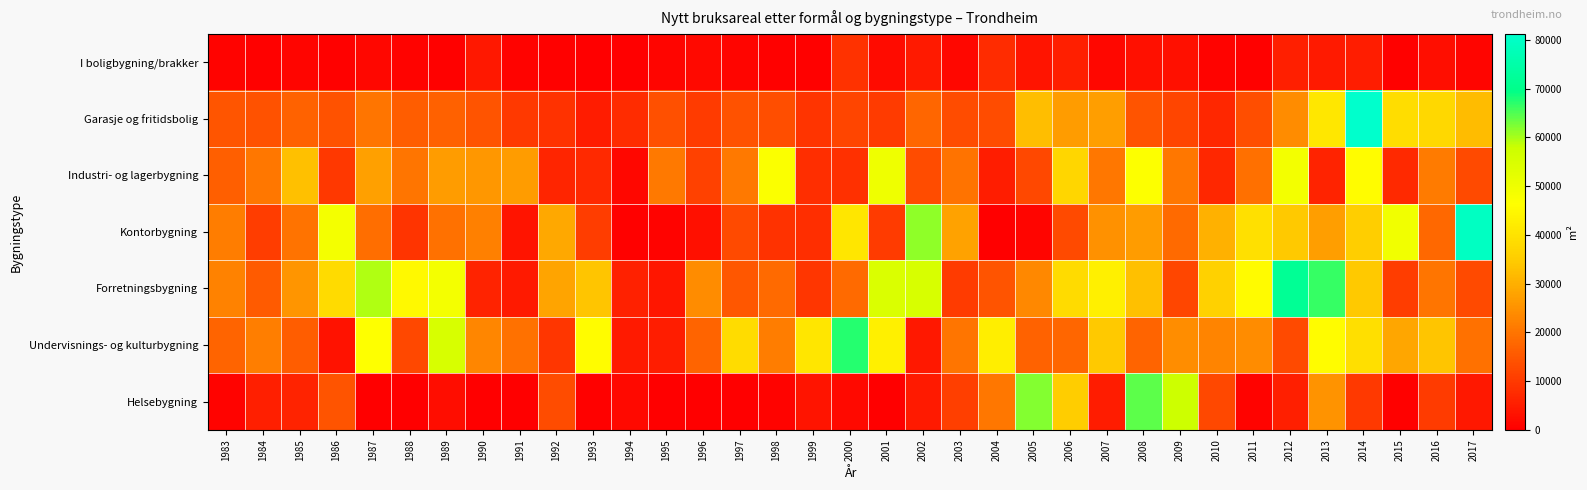

At which category is the sum across all series the highest?

2014